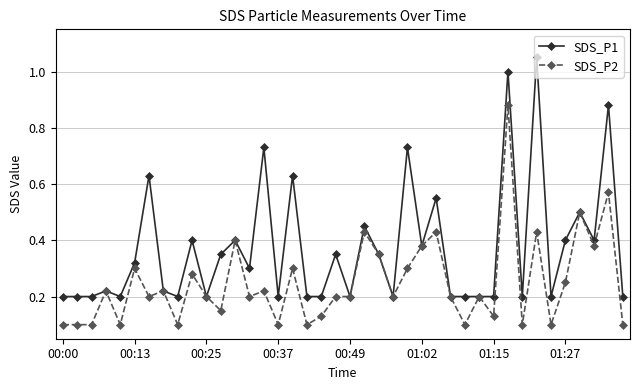

True or false: SDS_P1 has more than 2 interior local peaks.

True